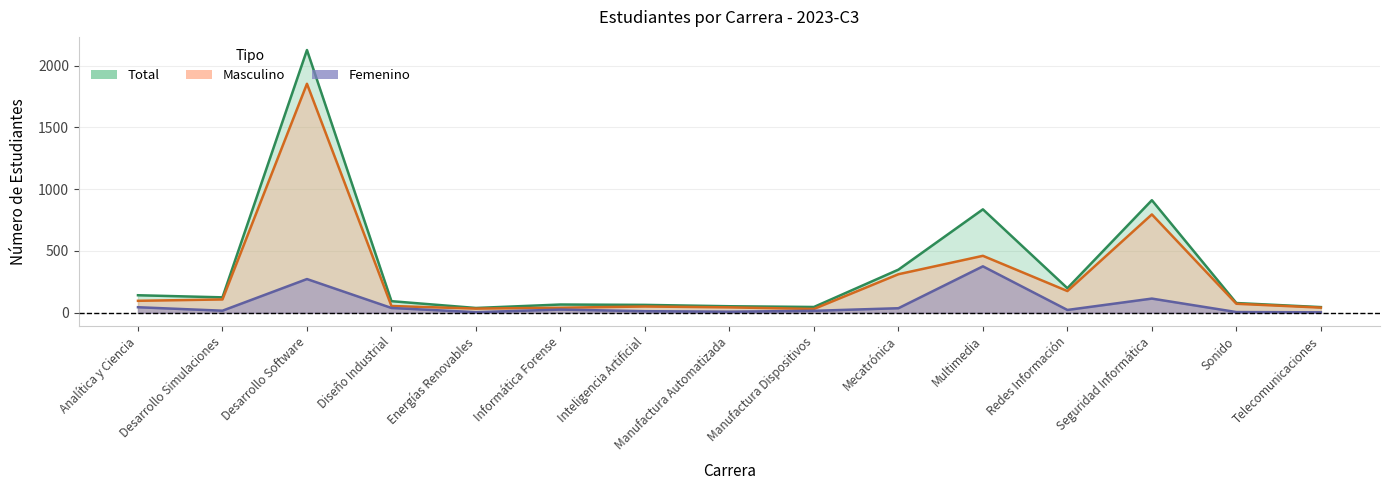

Does the chart have visible grid lines?

Yes